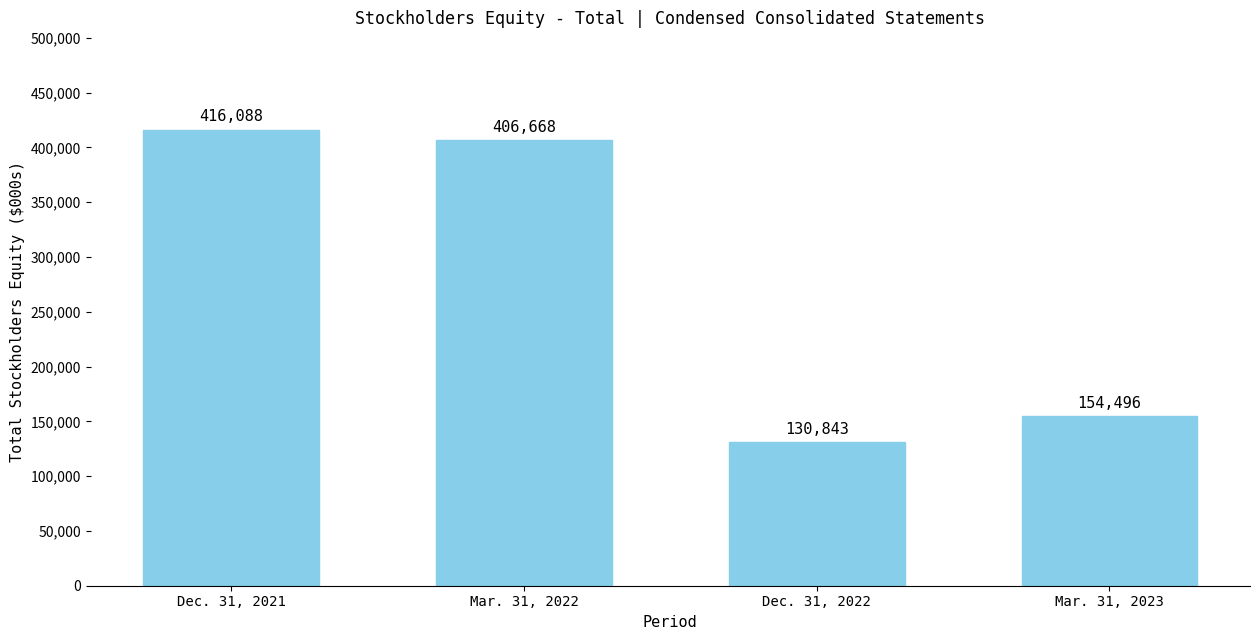

Where is the data nearest to the value 273465?

Mar. 31, 2023